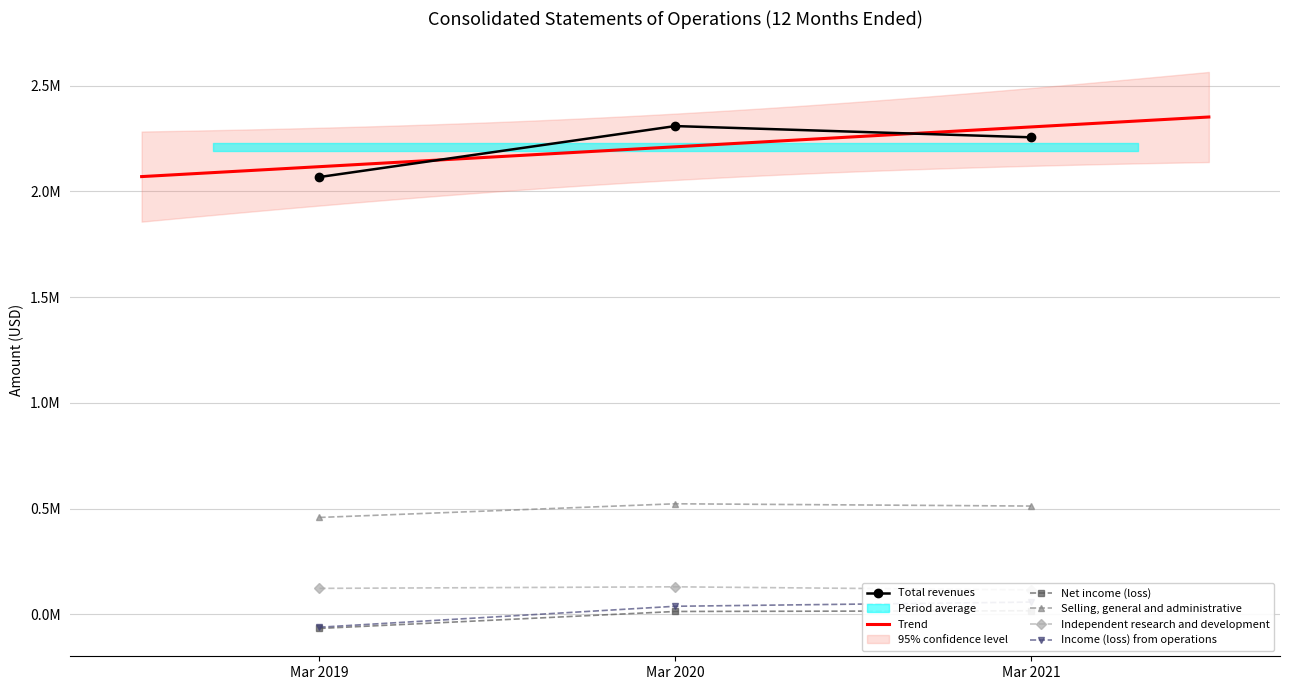

How many lines are shown in the chart?

5